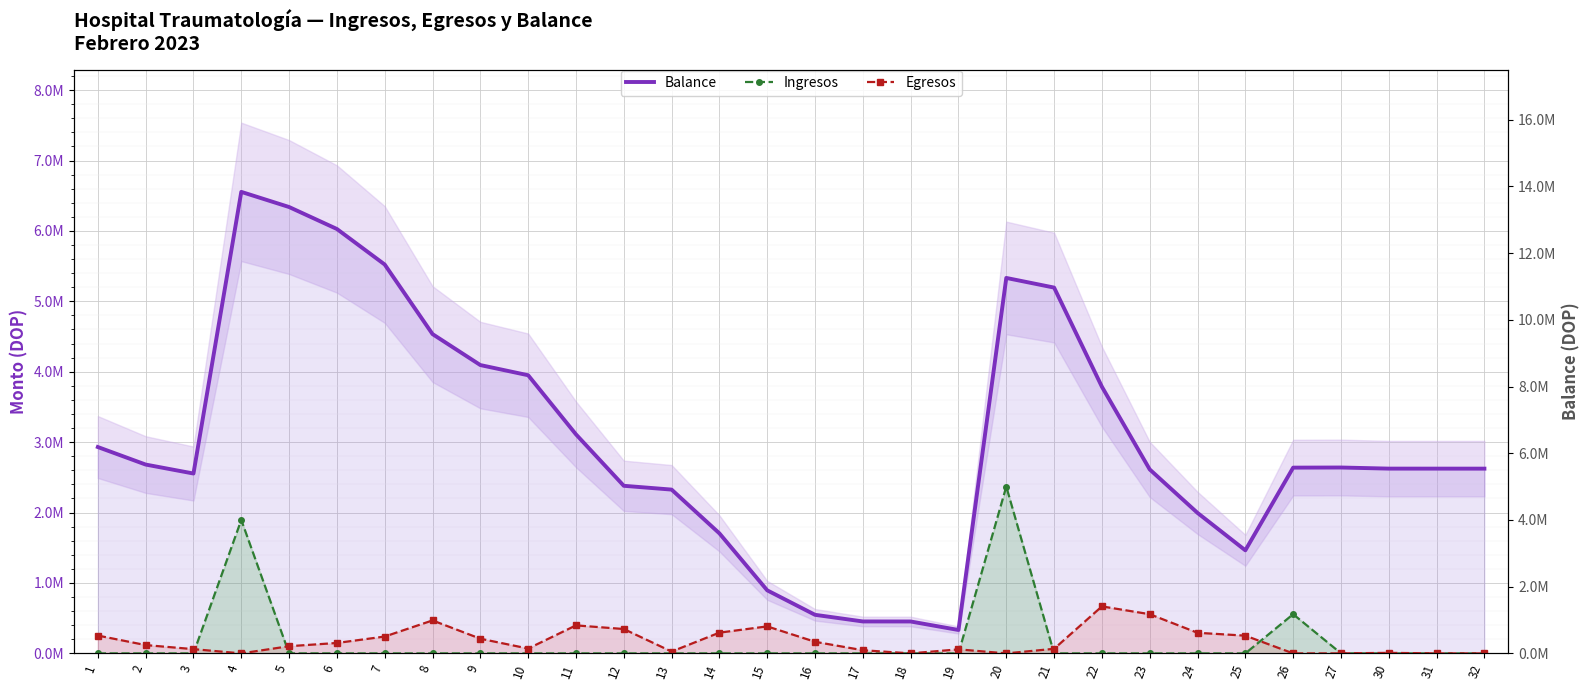

Reading right to left, extract all data points from this chart.

Balance: 32=2623837.0	31=2624012.0	30=2624172.0	27=2639871.7	26=2638110.2	25=1463791.5	24=1995011.2	23=2612511.2	22=3786830.0	21=5195303.0	20=5332303.0	19=332303.0	18=453008.7	17=453451.3	16=547743.3	15=895443.3	14=1704552.6	13=2326193.8	12=2380296.3	11=3110714.4	10=3950306.5	9=4094849.0	8=4534763.6	7=5522763.7	6=6027451.2	5=6339526.2	4=6554553.9	3=2554553.9	2=2681820.7	1=2930711.2
Ingresos: 32=0.0	31=0.0	30=0.0	27=1761.5	26=1174318.8	25=0.0	24=0.0	23=0.0	22=0.0	21=0.0	20=5000000.0	19=0.0	18=0.0	17=0.0	16=0.0	15=0.0	14=0.0	13=0.0	12=0.0	11=0.0	10=0.0	9=0.0	8=0.0	7=0.0	6=0.0	5=0.0	4=4000000.0	3=0.0	2=0.0	1=0.0
Egresos: 32=175.0	31=160.0	30=15699.7	27=0.0	26=0.0	25=531219.8	24=617500.0	23=1174318.8	22=1408473.0	21=137000.0	20=0.0	19=120705.7	18=442.6	17=94292.0	16=347700.0	15=809109.2	14=621641.2	13=54102.5	12=730418.1	11=839592.0	10=144542.5	9=439914.7	8=988000.1	7=504687.5	6=312075.0	5=215027.7	4=0.0	3=127266.8	2=248890.5	1=534206.8